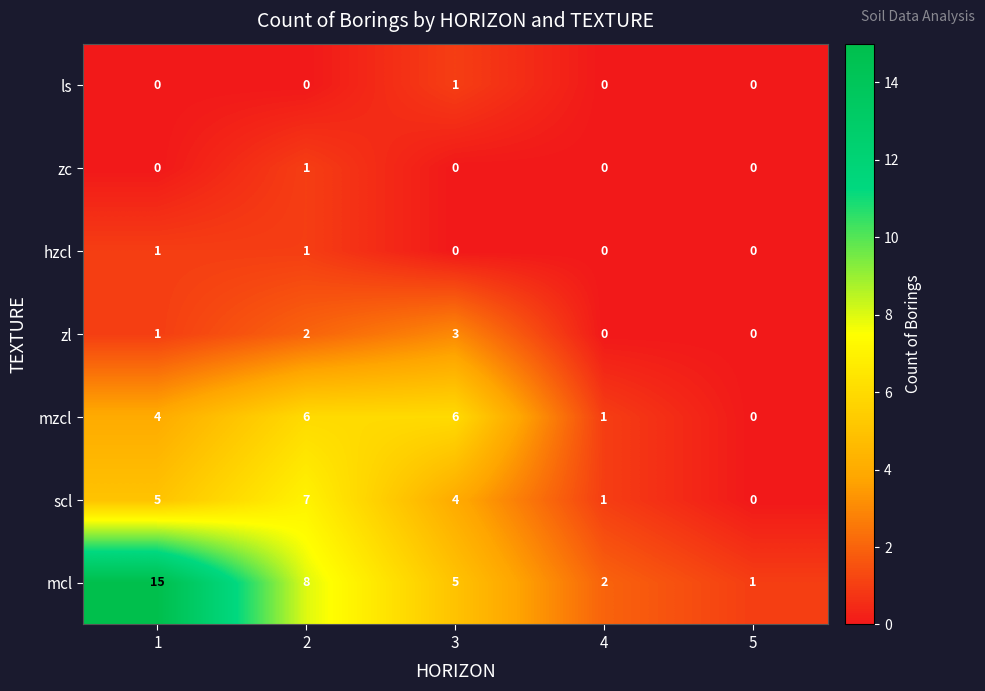

Count the zc values in the range 0 to 1.

5